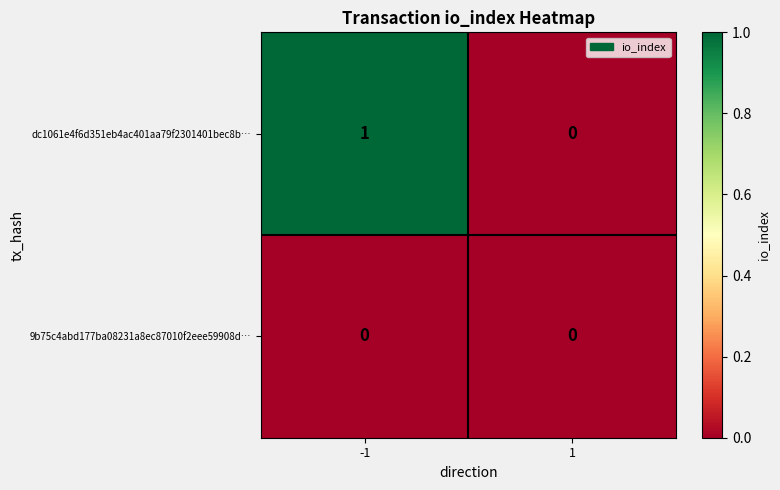

Reading right to left, what are all the values shown in this chart?

dc1061e4f6d351eb4ac401aa79f2301401bec8b…: 0	1
9b75c4abd177ba08231a8ec87010f2eee59908d…: 0	0